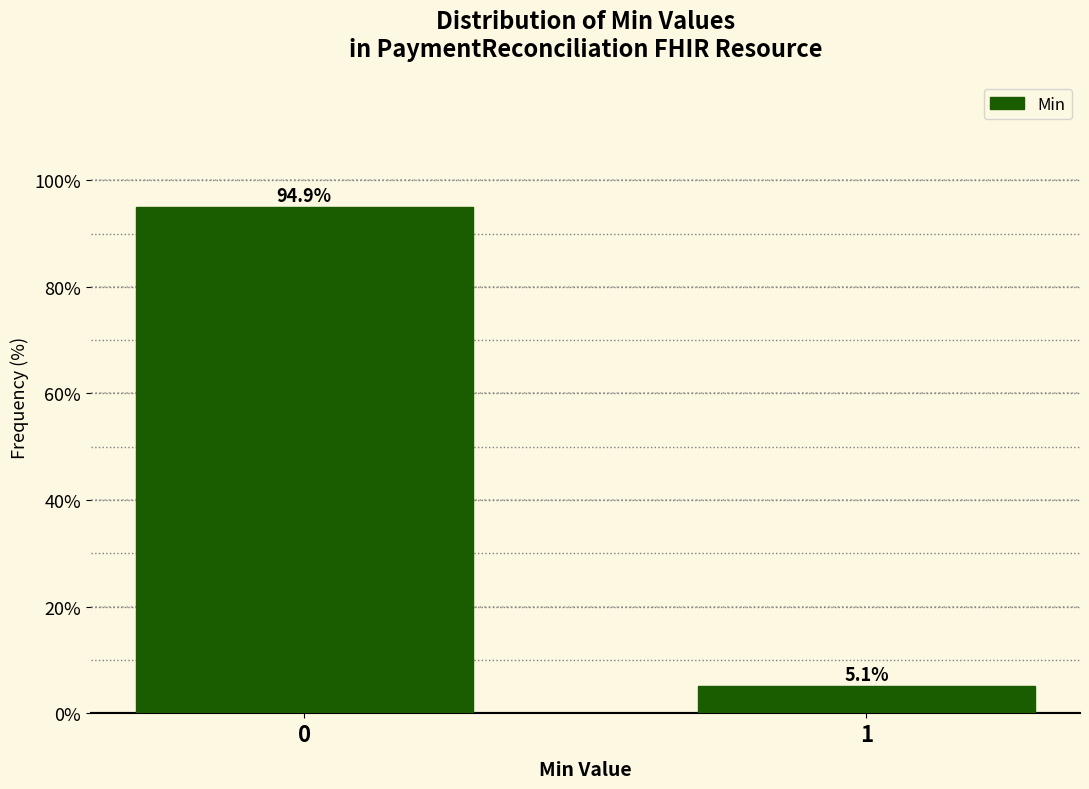

Reading left to right, what are all the values shown in this chart?

0=94.9	1=5.1